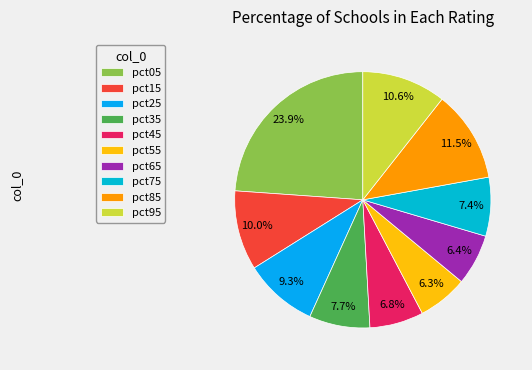

How many segments does this pie chart have?

10